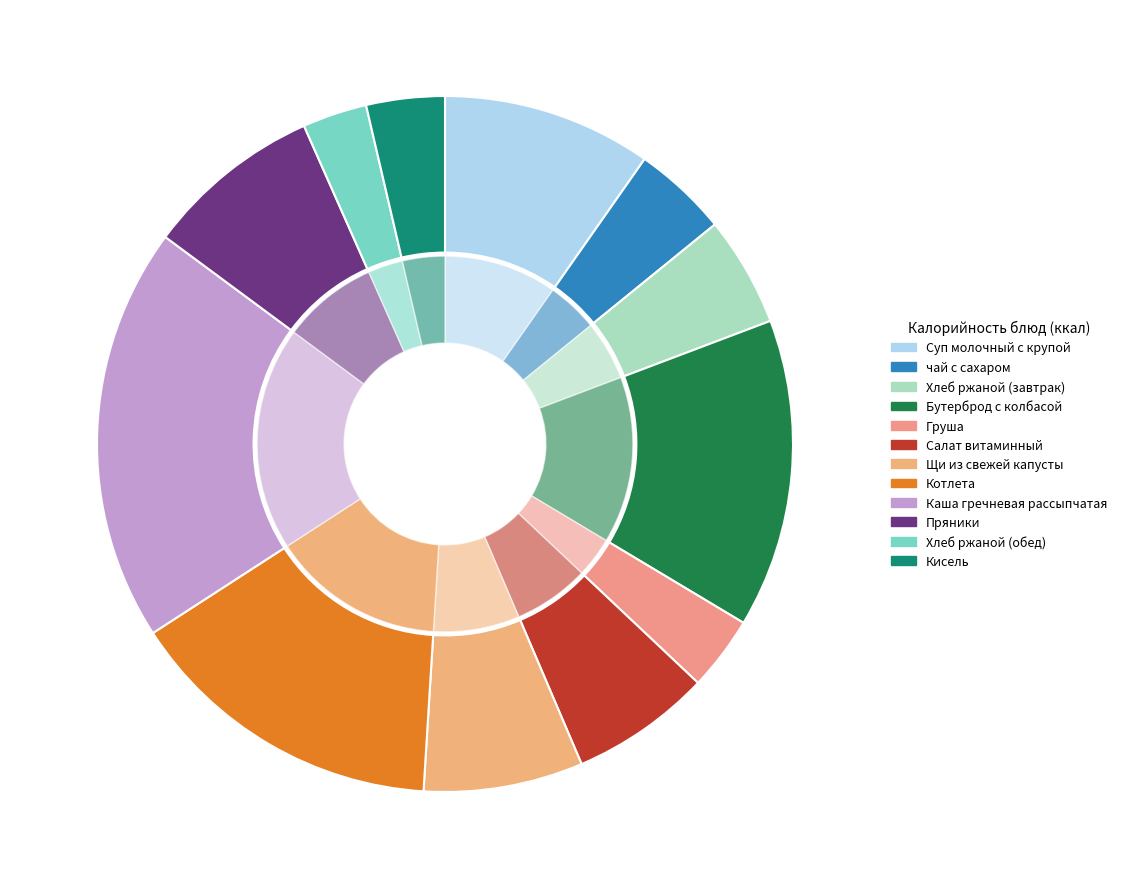

Is there any slice that represents more than half of the pie?

No